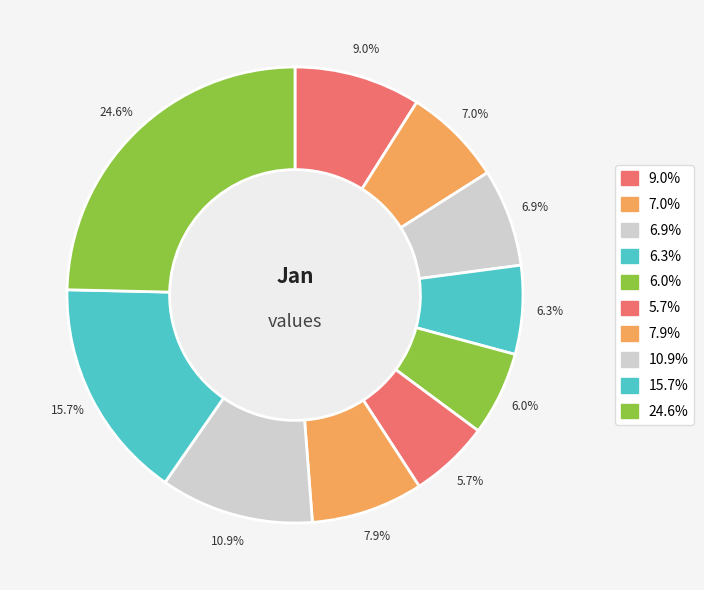

How many slices are in this pie chart?

10